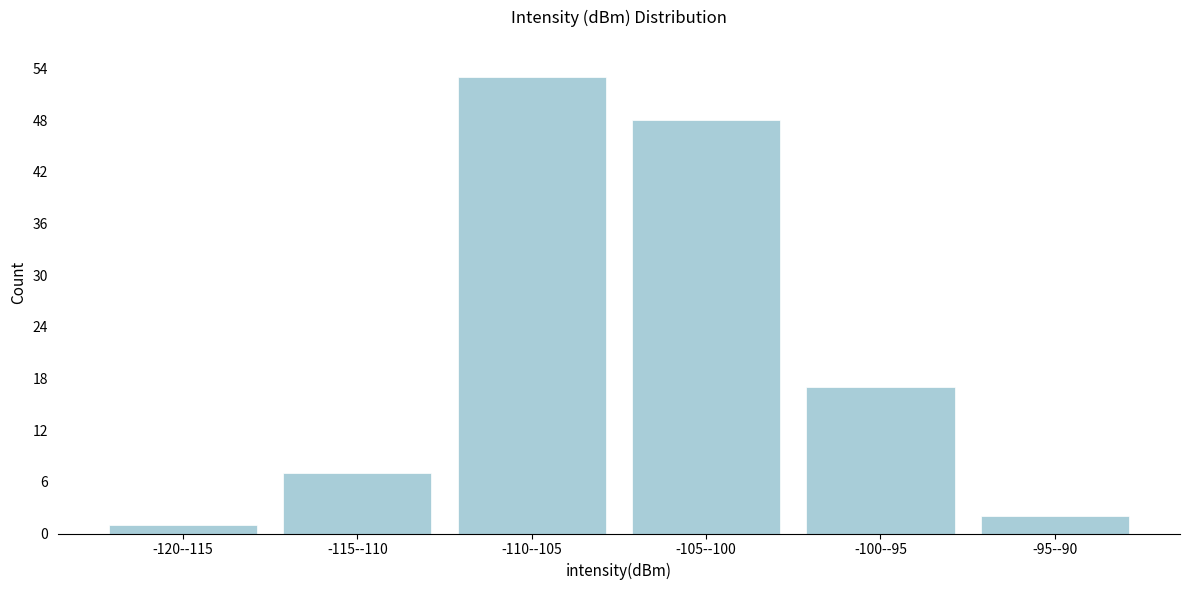

Reading left to right, transcribe all the data shown in this chart.

-120--115=1	-115--110=7	-110--105=53	-105--100=48	-100--95=17	-95--90=2